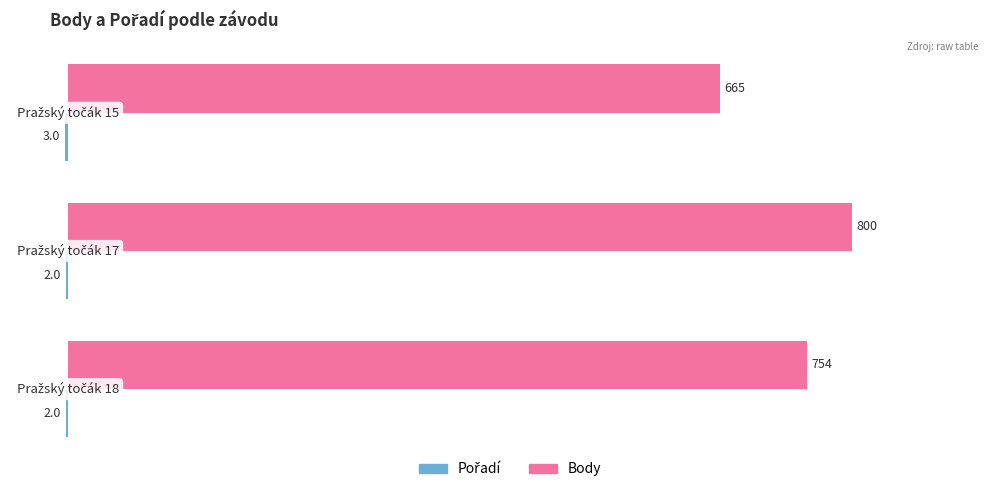

Which series has the largest total across all categories?

Body